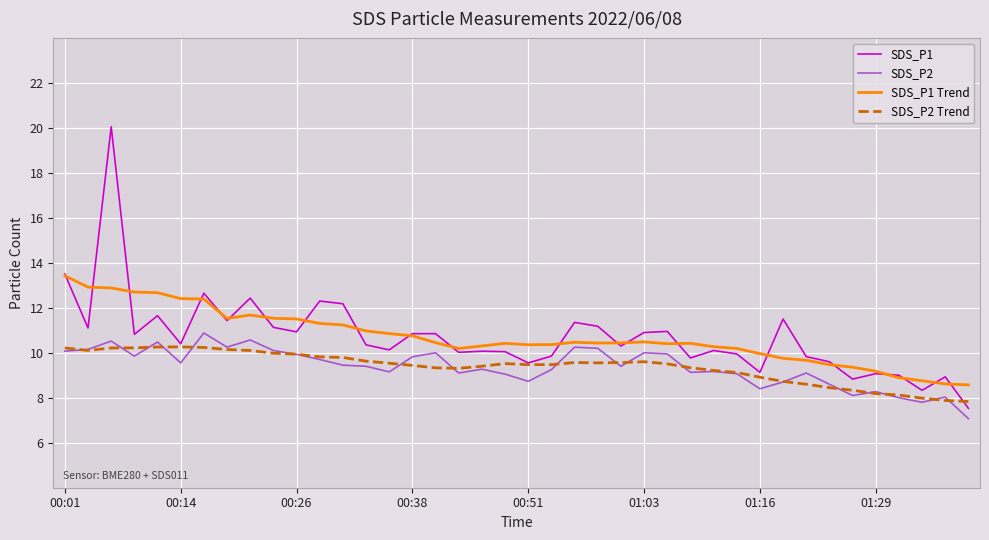

What is the maximum value shown in the chart?

20.1